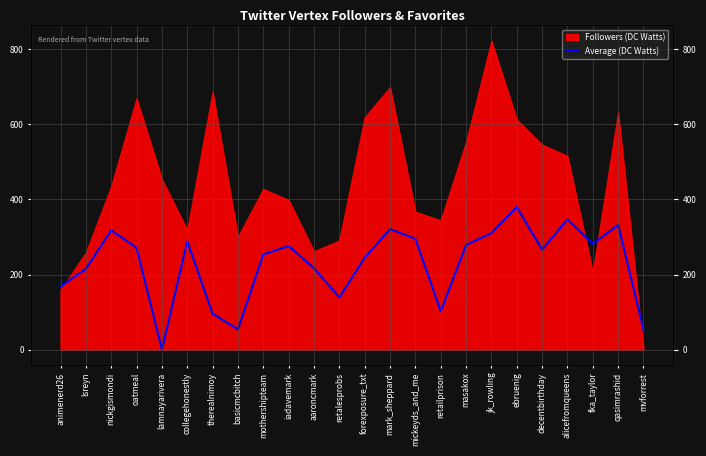

Reading right to left, transcribe all the data shown in this chart.

53.8	332.2	281.7	347.0	266.4	379.7	310.3	278.8	102.0	295.3	321.1	244.7	138.7	216.8	275.9	253.5	53.8	95.3	288.6	0.0	271.2	317.9	214.9	168.3